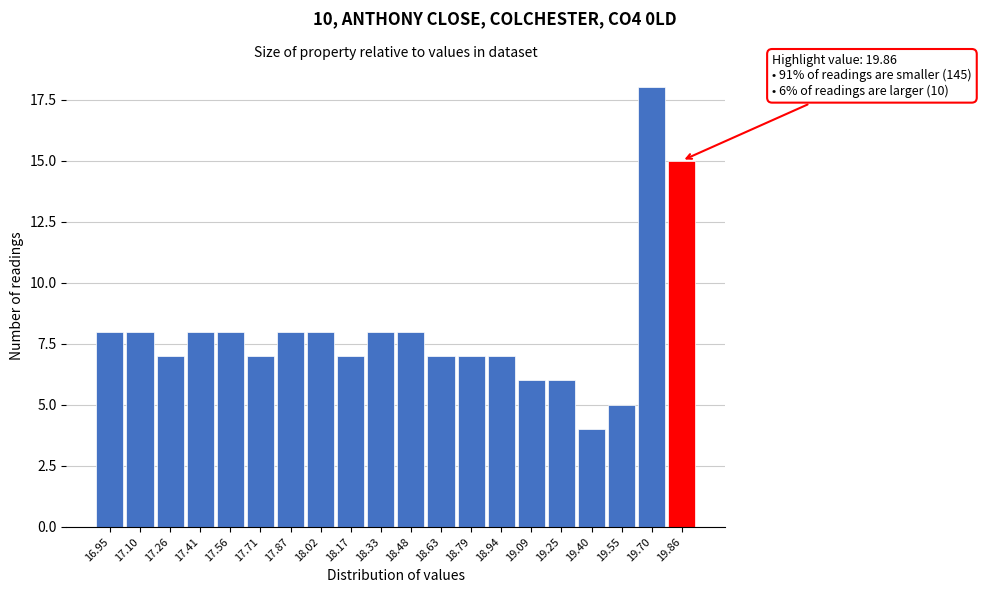

Reading left to right, list all the values displayed in this chart.

16.95=8	17.10=8	17.26=7	17.41=8	17.56=8	17.71=7	17.87=8	18.02=8	18.17=7	18.33=8	18.48=8	18.63=7	18.79=7	18.94=7	19.09=6	19.25=6	19.40=4	19.55=5	19.70=18	19.86=15